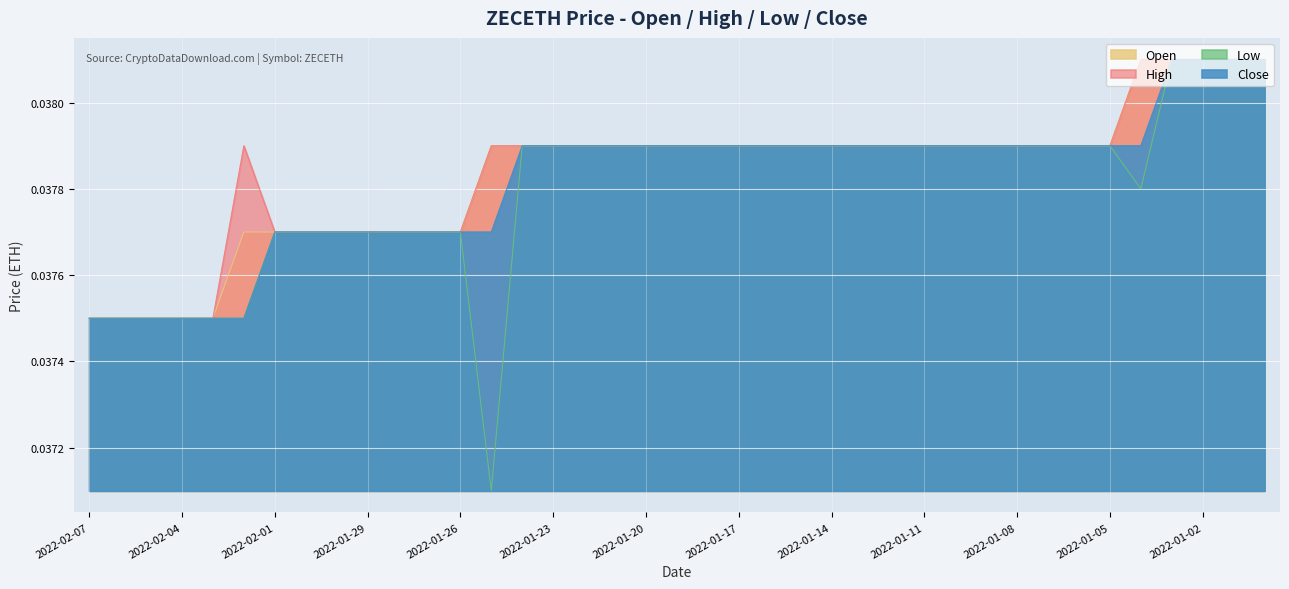

True or false: Close has more than 2 points higher than both neighbors.

False